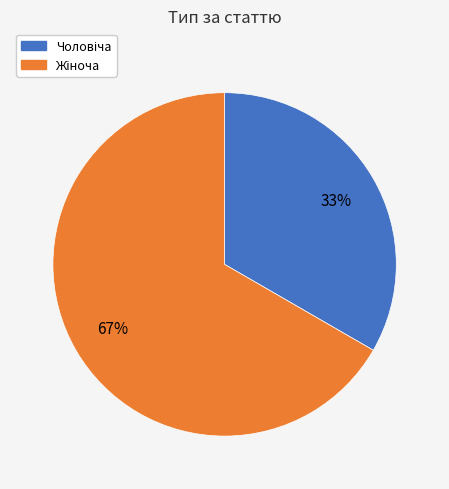

Does any single category account for the majority?

Yes